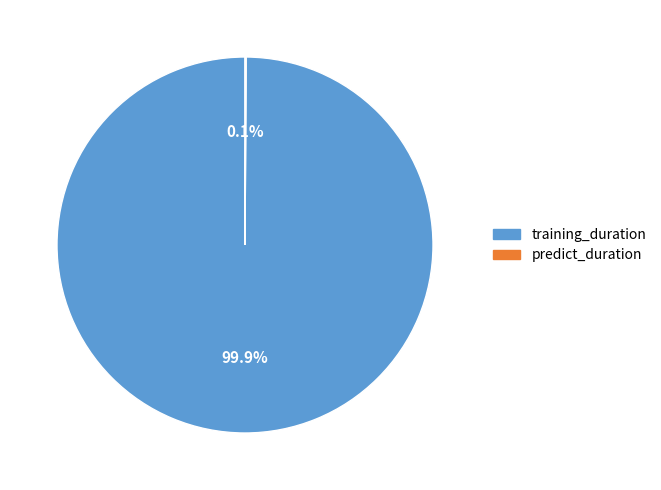

Is there a majority slice in this chart?

Yes